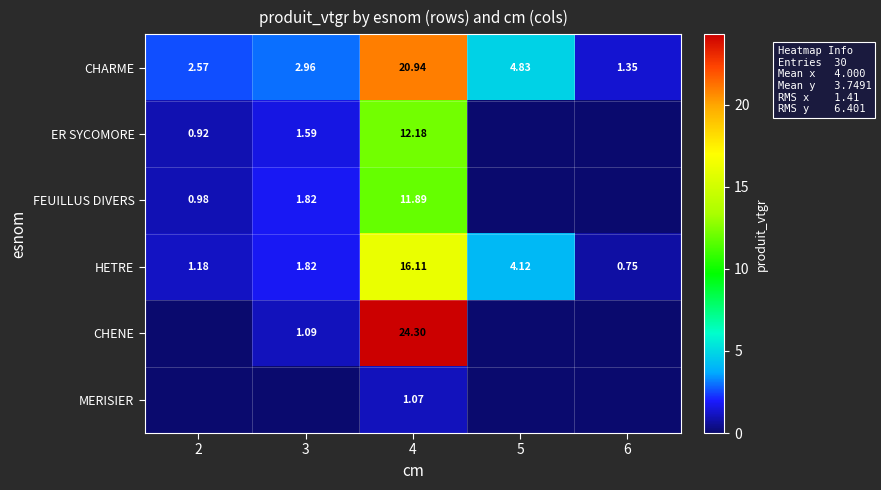

What is the sum of the row_4 values at 4 and 2?

24.3